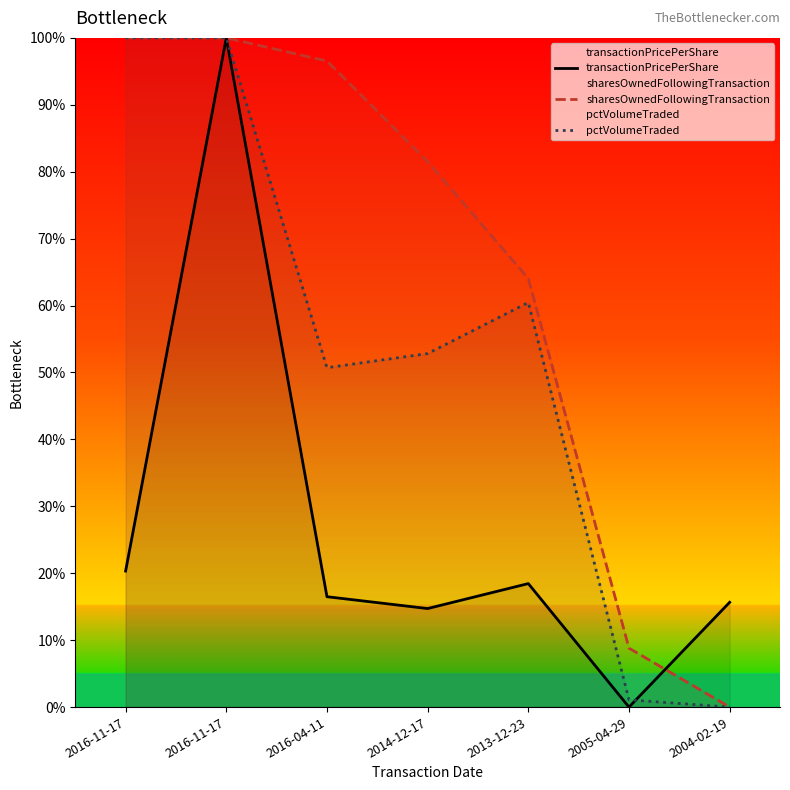

Reading left to right, transcribe all the data shown in this chart.

transactionPricePerShare: 2016-11-17=20.3	2016-11-17=100.0	2016-04-11=16.5	2014-12-17=14.7	2013-12-23=18.5	2005-04-29=0.0	2004-02-19=15.7
sharesOwnedFollowingTransaction: 2016-11-17=100.0	2016-11-17=100.0	2016-04-11=96.5	2014-12-17=81.5	2013-12-23=64.0	2005-04-29=8.8	2004-02-19=0.0
pctVolumeTraded: 2016-11-17=100.0	2016-11-17=100.0	2016-04-11=50.7	2014-12-17=52.8	2013-12-23=60.5	2005-04-29=1.1	2004-02-19=0.0